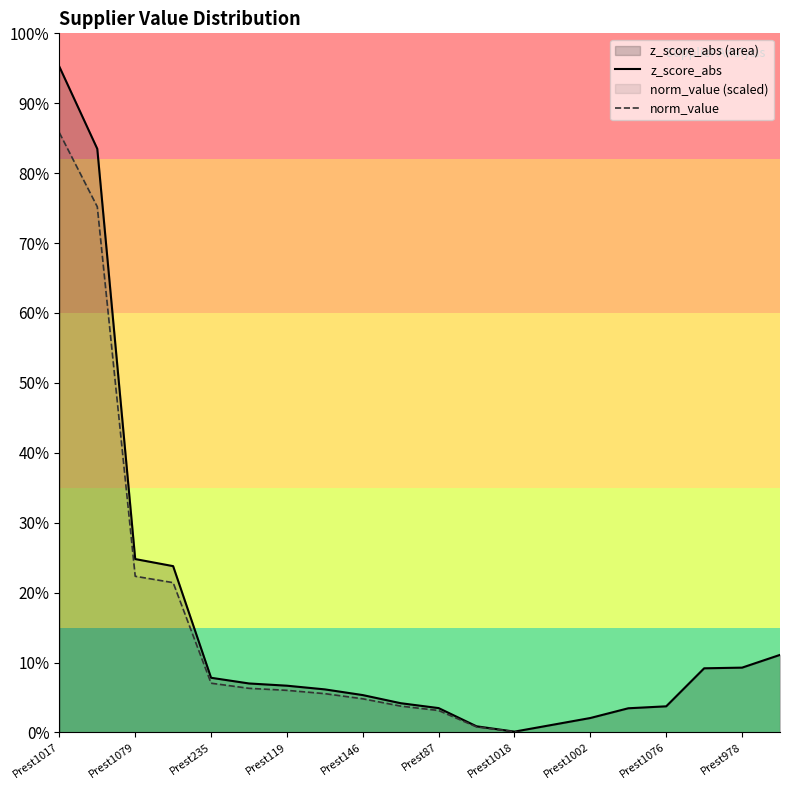

True or false: norm_value has more than 1 points higher than both neighbors.

False